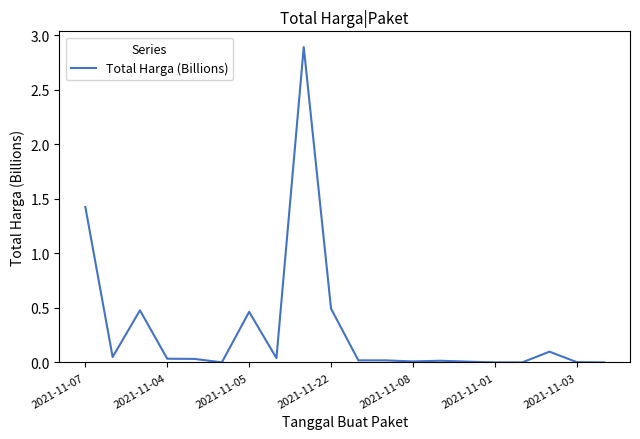

What is the average value?

0.3